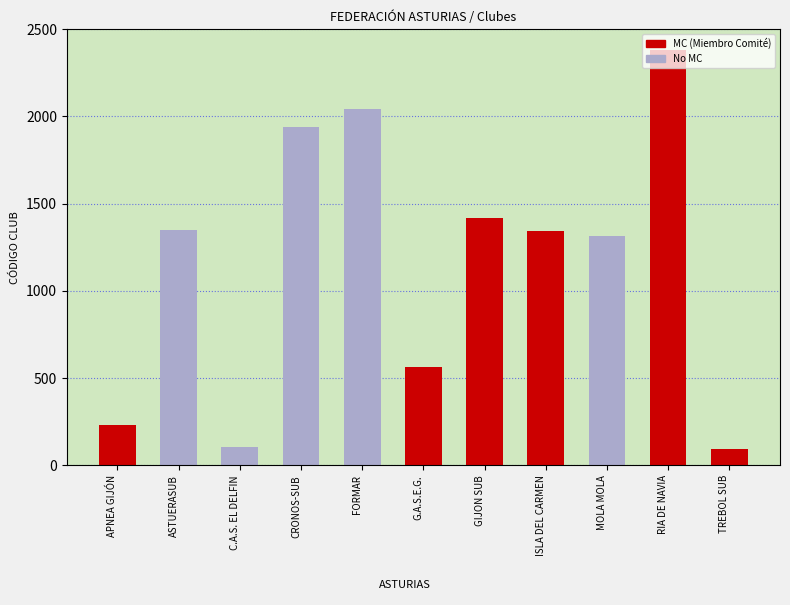

Reading left to right, extract all data points from this chart.

APNEA GIJÓN=233	ASTUERASUB=1351	C.A.S. EL DELFIN=103	CRONOS-SUB=1940	FORMAR=2040	G.A.S.E.G.=563	GIJON SUB=1418	ISLA DEL CARMEN=1341	MOLA MOLA=1314	RIA DE NAVIA=2378	TREBOL SUB=95